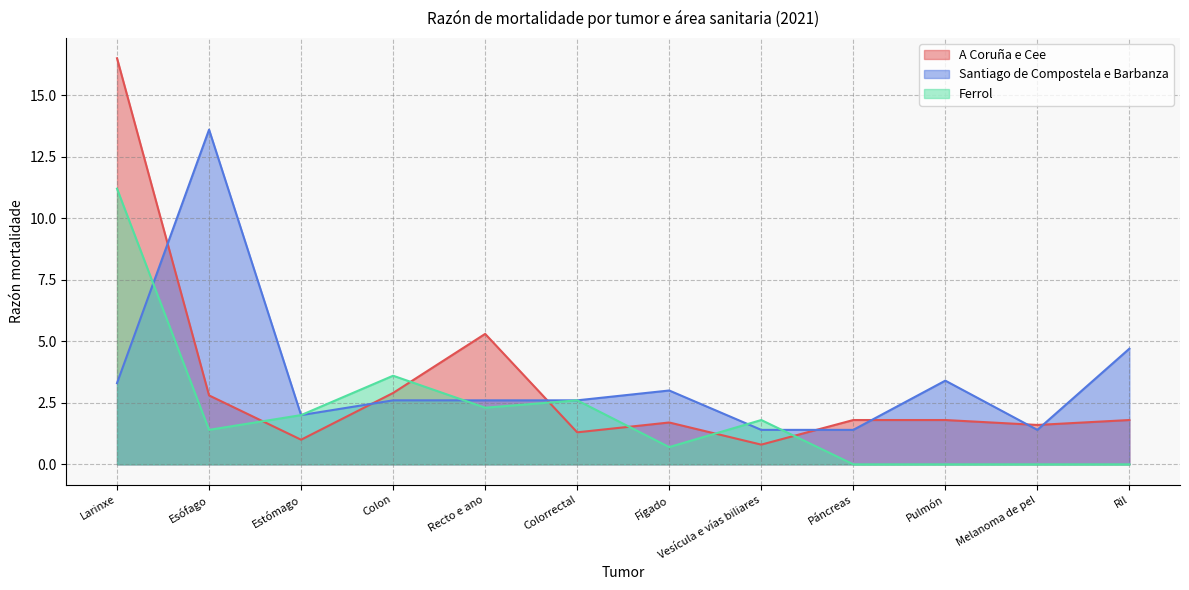

Where does the Santiago de Compostela e Barbanza series first go above 2?

Larinxe